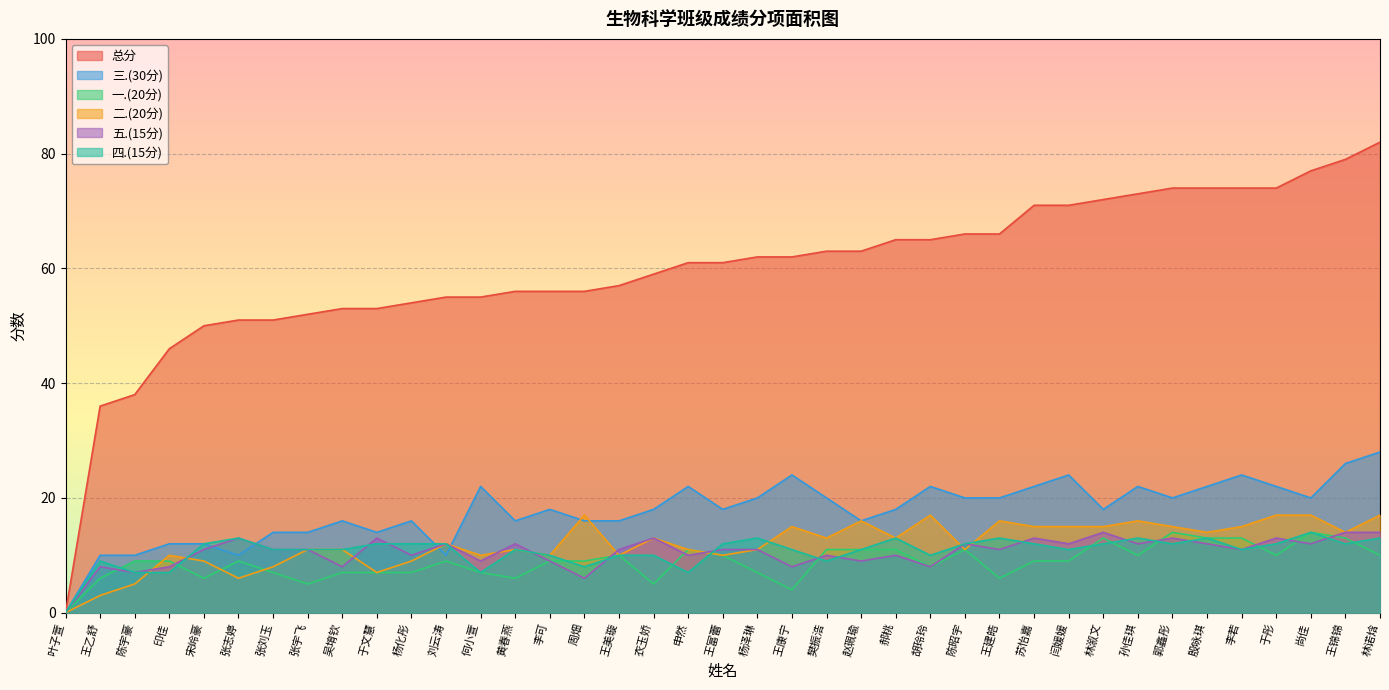

What position from the right is 陈宇豪?

37